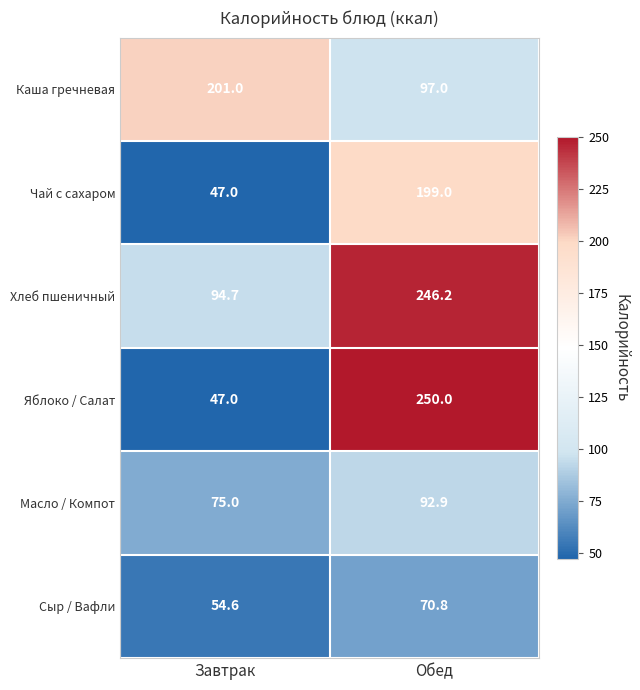

Reading left to right, extract all data points from this chart.

Каша гречневая: 201.0	97.0
Чай с сахаром: 47.0	199.0
Хлеб пшеничный: 94.7	246.2
Яблоко / Салат: 47.0	250.0
Масло / Компот: 75.0	92.9
Сыр / Вафли: 54.6	70.8